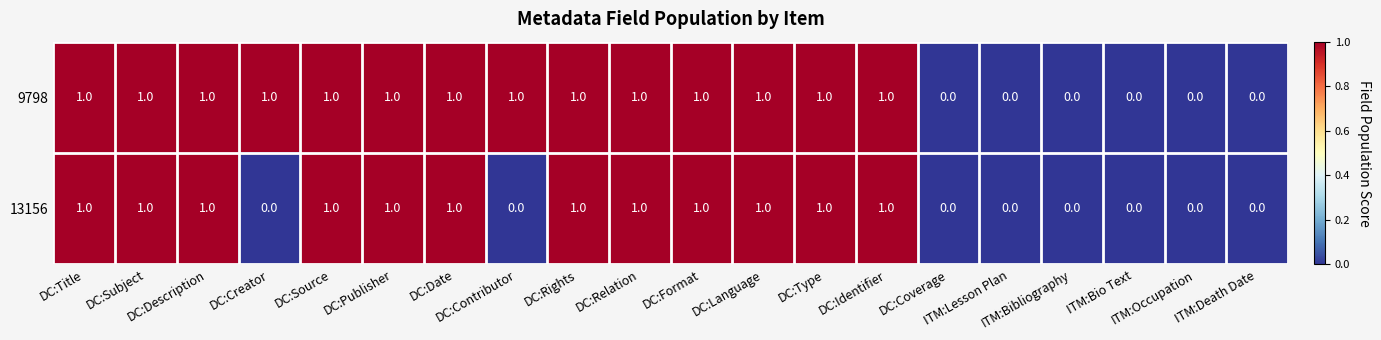

What is the sum of all 13156 values?

12